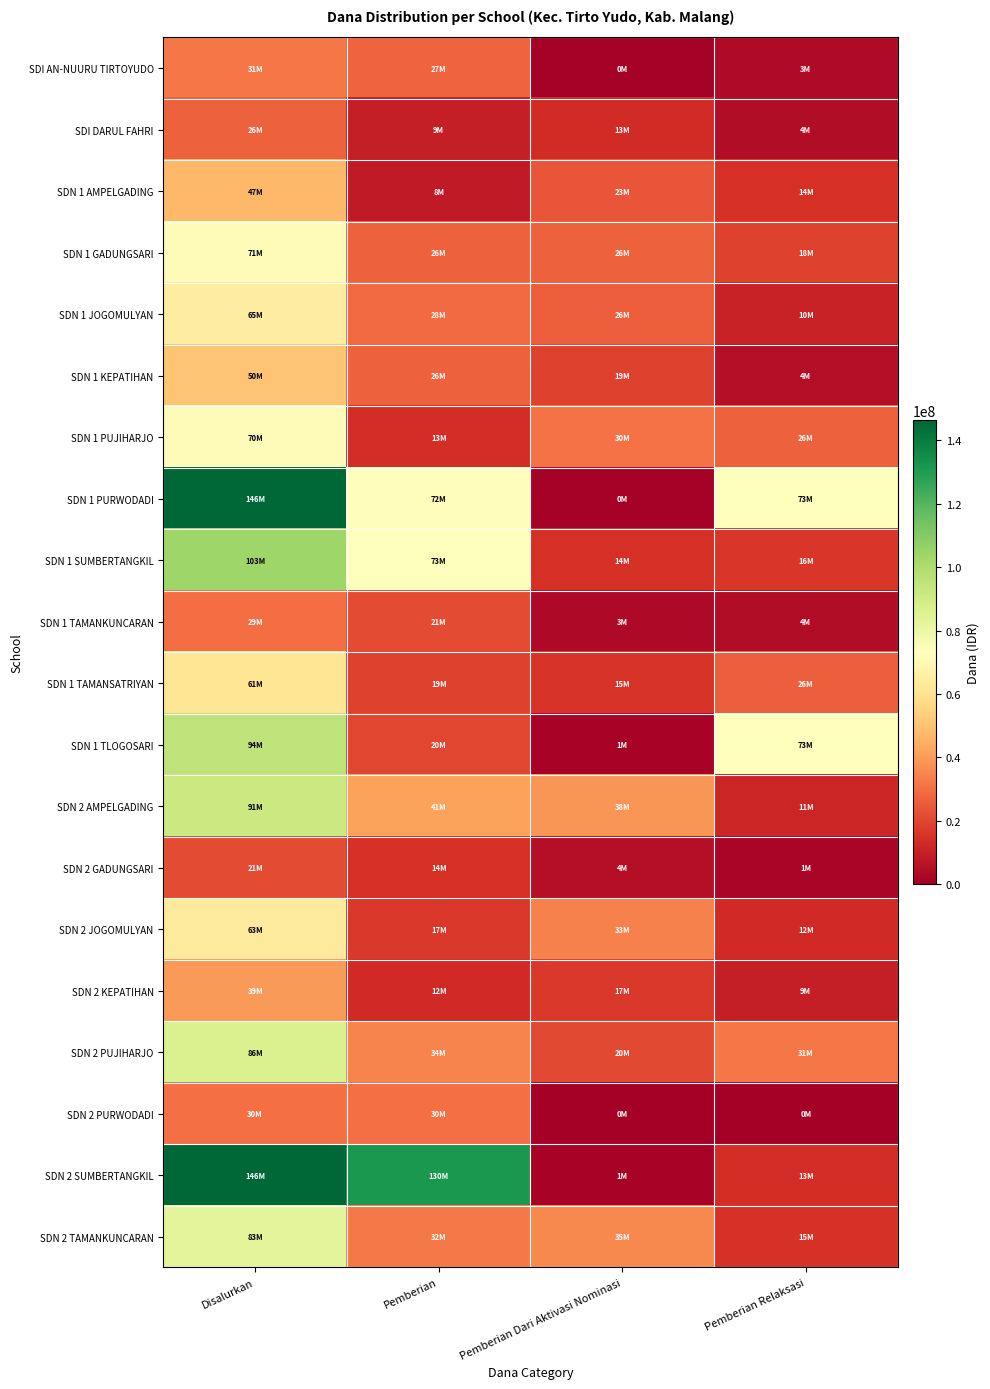

Reading left to right, what are all the values shown in this chart?

SDI AN-NUURU TIRTOYUDO: Disalurkan=31725000	Pemberian=27225000	Pemberian Dari Aktivasi Nominasi=900000	Pemberian Relaksasi=3600000
SDI DARUL FAHRI: Disalurkan=26775000	Pemberian=9450000	Pemberian Dari Aktivasi Nominasi=13275000	Pemberian Relaksasi=4050000
SDN 1 AMPELGADING: Disalurkan=47025000	Pemberian=8325000	Pemberian Dari Aktivasi Nominasi=23850000	Pemberian Relaksasi=14850000
SDN 1 GADUNGSARI: Disalurkan=71775000	Pemberian=26325000	Pemberian Dari Aktivasi Nominasi=26550000	Pemberian Relaksasi=18900000
SDN 1 JOGOMULYAN: Disalurkan=65025000	Pemberian=28575000	Pemberian Dari Aktivasi Nominasi=26100000	Pemberian Relaksasi=10350000
SDN 1 KEPATIHAN: Disalurkan=50625000	Pemberian=26325000	Pemberian Dari Aktivasi Nominasi=19350000	Pemberian Relaksasi=4950000
SDN 1 PUJIHARJO: Disalurkan=70875000	Pemberian=13725000	Pemberian Dari Aktivasi Nominasi=30600000	Pemberian Relaksasi=26550000
SDN 1 PURWODADI: Disalurkan=146025000	Pemberian=72000000	Pemberian Dari Aktivasi Nominasi=675000	Pemberian Relaksasi=73350000
SDN 1 SUMBERTANGKIL: Disalurkan=103950000	Pemberian=73125000	Pemberian Dari Aktivasi Nominasi=14400000	Pemberian Relaksasi=16425000
SDN 1 TAMANKUNCARAN: Disalurkan=29250000	Pemberian=21600000	Pemberian Dari Aktivasi Nominasi=3150000	Pemberian Relaksasi=4500000
SDN 1 TAMANSATRIYAN: Disalurkan=61200000	Pemberian=19350000	Pemberian Dari Aktivasi Nominasi=15750000	Pemberian Relaksasi=26100000
SDN 1 TLOGOSARI: Disalurkan=94950000	Pemberian=20250000	Pemberian Dari Aktivasi Nominasi=1350000	Pemberian Relaksasi=73350000
SDN 2 AMPELGADING: Disalurkan=91800000	Pemberian=41400000	Pemberian Dari Aktivasi Nominasi=38700000	Pemberian Relaksasi=11700000
SDN 2 GADUNGSARI: Disalurkan=21150000	Pemberian=14400000	Pemberian Dari Aktivasi Nominasi=4950000	Pemberian Relaksasi=1800000
SDN 2 JOGOMULYAN: Disalurkan=63450000	Pemberian=17100000	Pemberian Dari Aktivasi Nominasi=33750000	Pemberian Relaksasi=12600000
SDN 2 KEPATIHAN: Disalurkan=39600000	Pemberian=12825000	Pemberian Dari Aktivasi Nominasi=17100000	Pemberian Relaksasi=9675000
SDN 2 PUJIHARJO: Disalurkan=86625000	Pemberian=34425000	Pemberian Dari Aktivasi Nominasi=20700000	Pemberian Relaksasi=31500000
SDN 2 PURWODADI: Disalurkan=30150000	Pemberian=30150000	Pemberian Dari Aktivasi Nominasi=0	Pemberian Relaksasi=0
SDN 2 SUMBERTANGKIL: Disalurkan=146250000	Pemberian=130950000	Pemberian Dari Aktivasi Nominasi=1575000	Pemberian Relaksasi=13725000
SDN 2 TAMANKUNCARAN: Disalurkan=83250000	Pemberian=32175000	Pemberian Dari Aktivasi Nominasi=35775000	Pemberian Relaksasi=15300000